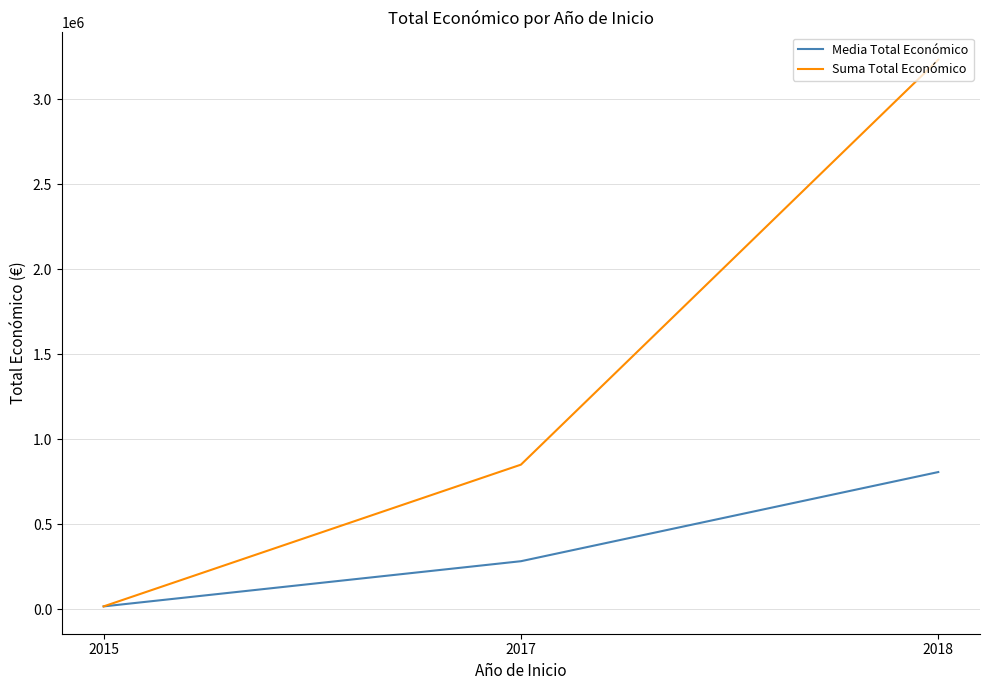

Reading left to right, transcribe all the data shown in this chart.

Media Total Económico: 18200.0	284004.7	808423.8
Suma Total Económico: 18200.0	852014.0	3233695.0